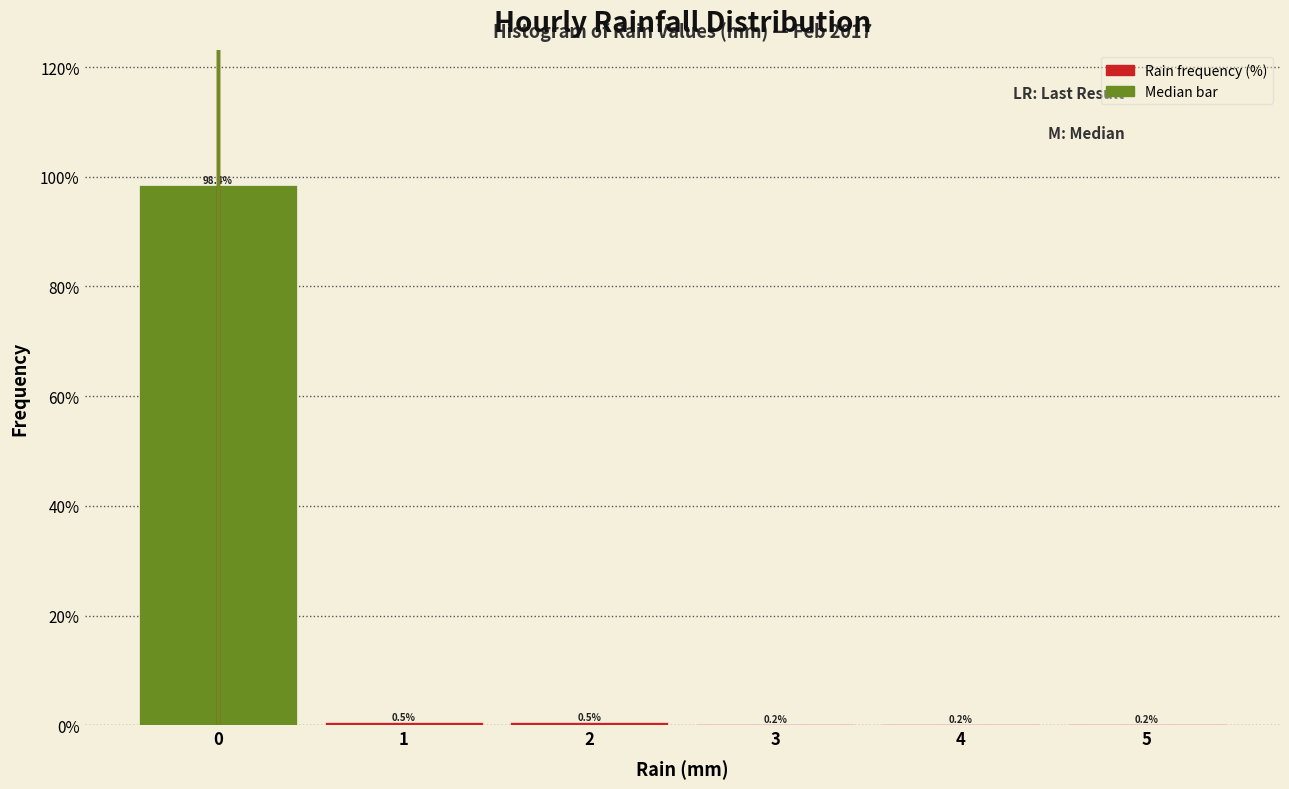

How tall is the bar that spans 0.5 to 1.5 on the x-axis?

0.5